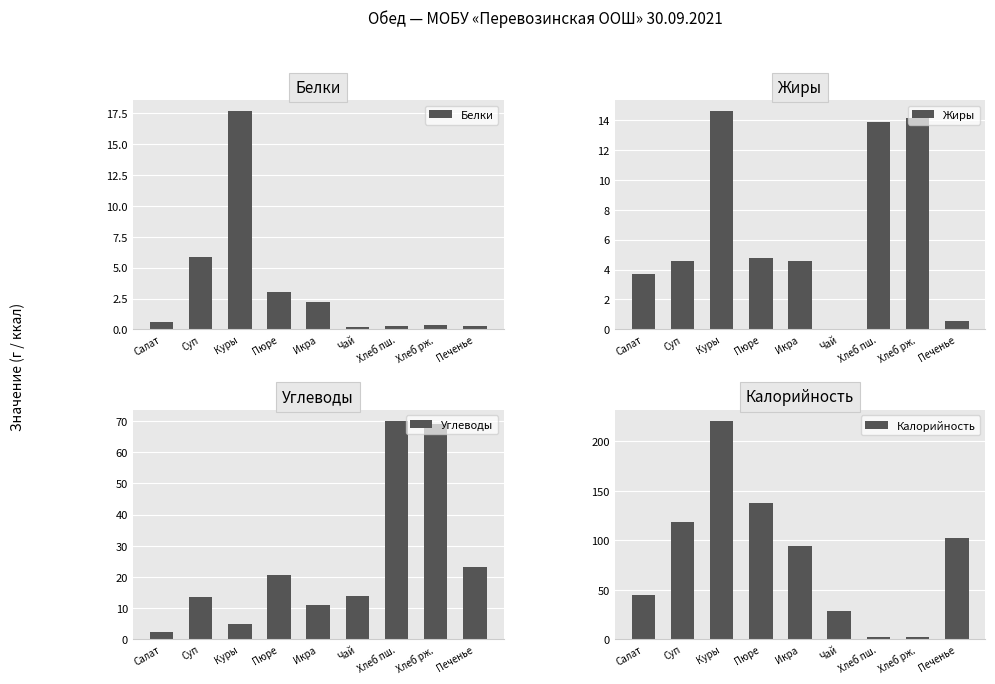

Reading left to right, transcribe all the data shown in this chart.

Белки: 0.6	5.8	17.6	3.1	2.2	0.2	0.3	0.3	0.3
Жиры: 3.7	4.6	14.6	4.8	4.6	0.0	13.9	14.1	0.5
Углеводы: 2.2	13.6	4.7	20.4	10.9	14.0	70.1	69.0	23.0
Калорийность: 44.5	118.8	221.0	137.2	93.7	28.0	2.4	1.7	102.7